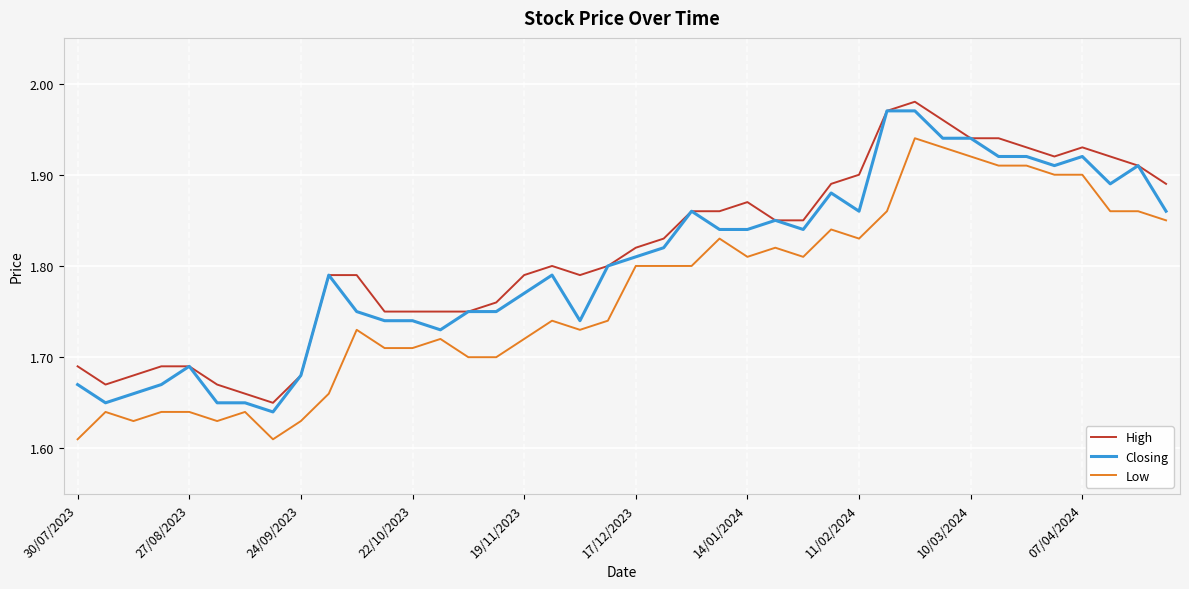

List the series in order of their overall mean, highest first.

High, Closing, Low